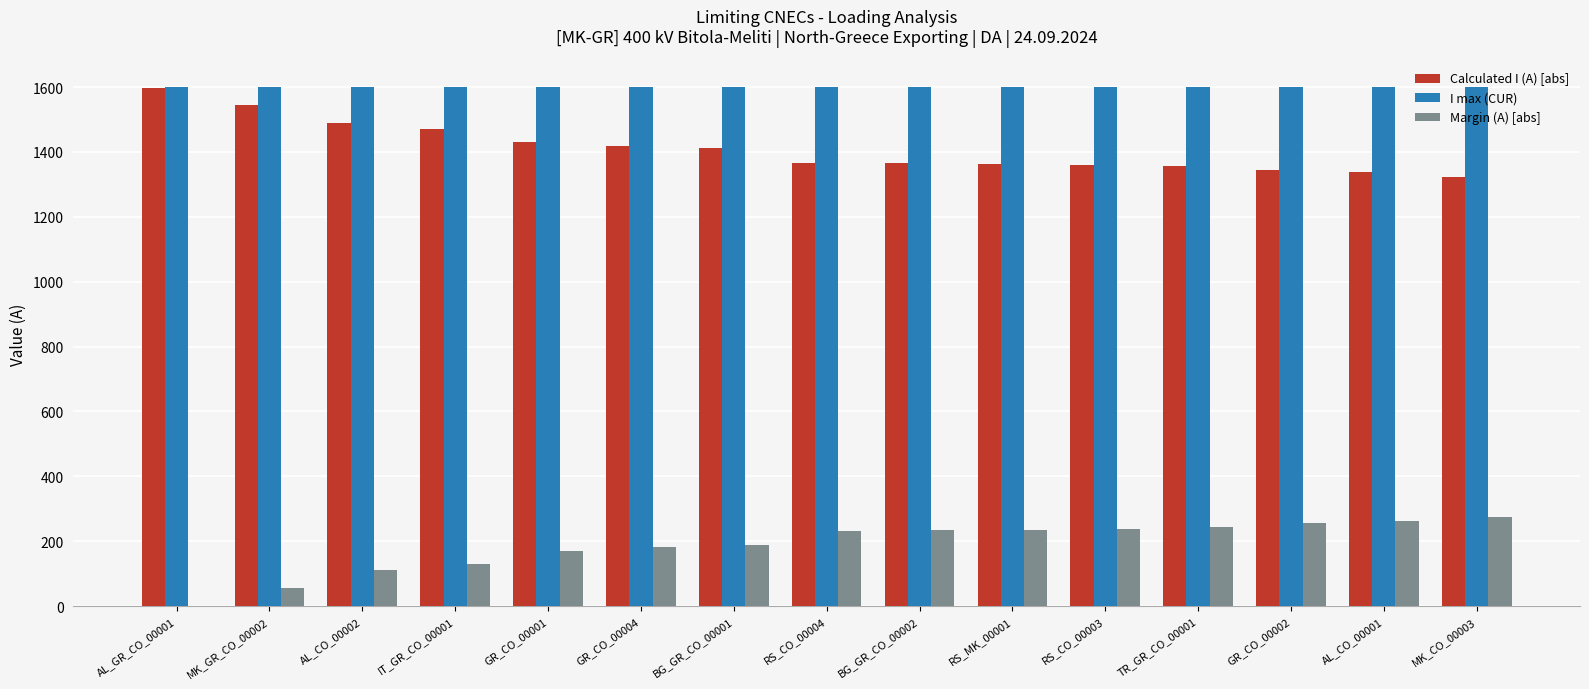

Which series has the largest total across all categories?

I max (CUR)